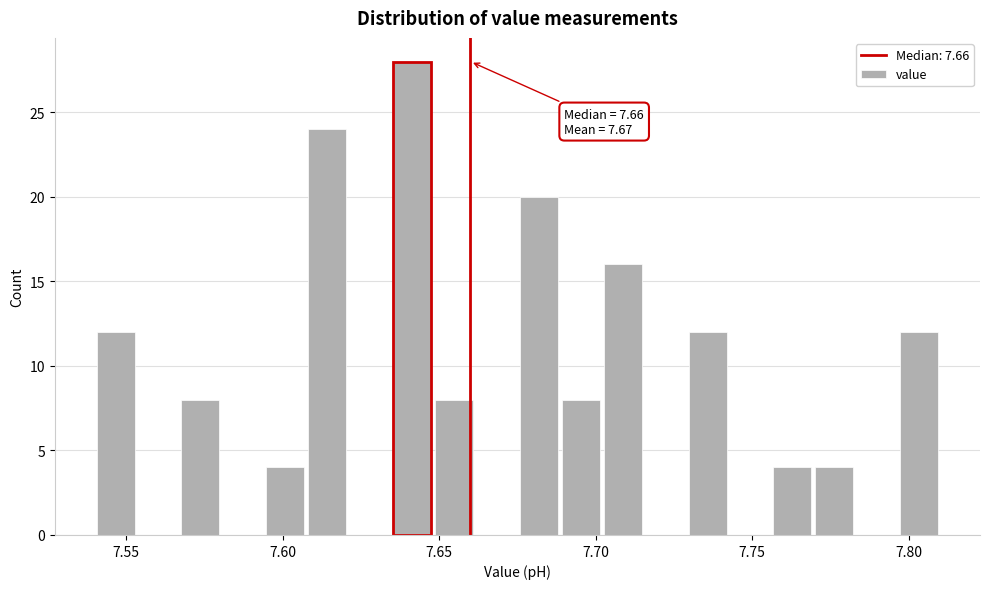

Read against the x-axis, roughly where is the centre of the tallest bar?

7.640